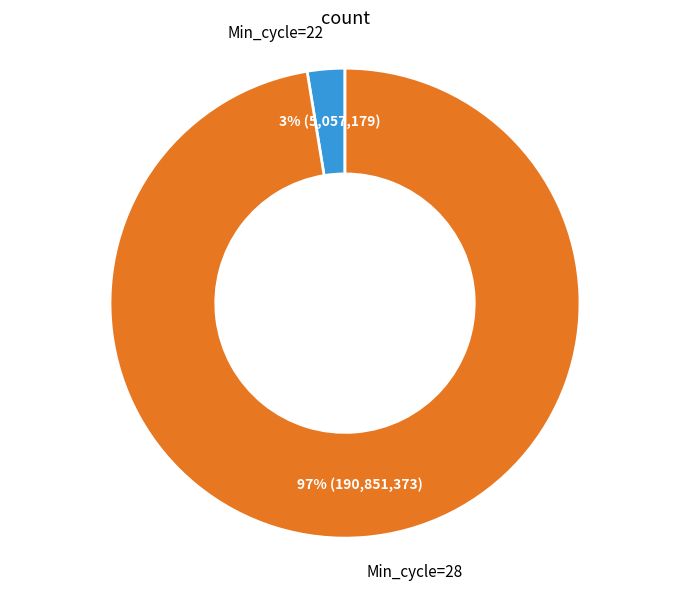

To the nearest percent, what is the average slice percentage?

50%